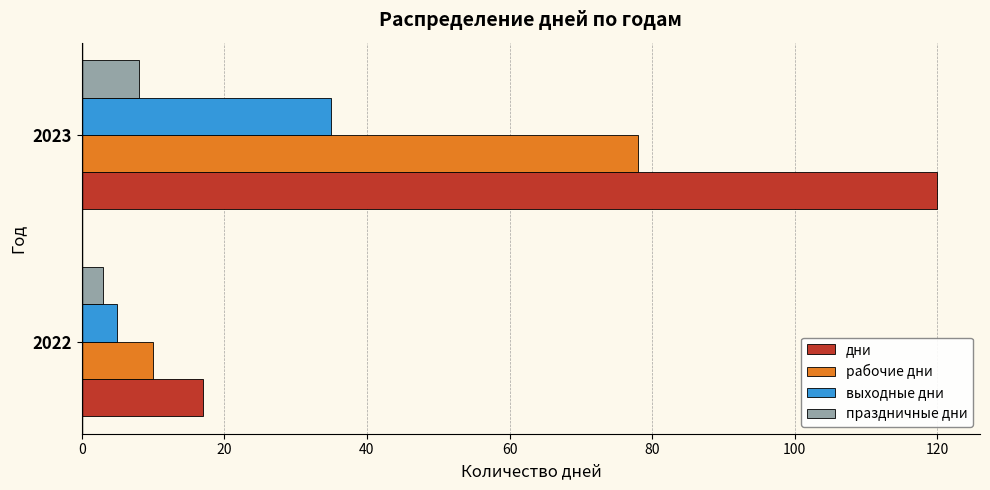

What value does the выходные дни series have at 2022?

5